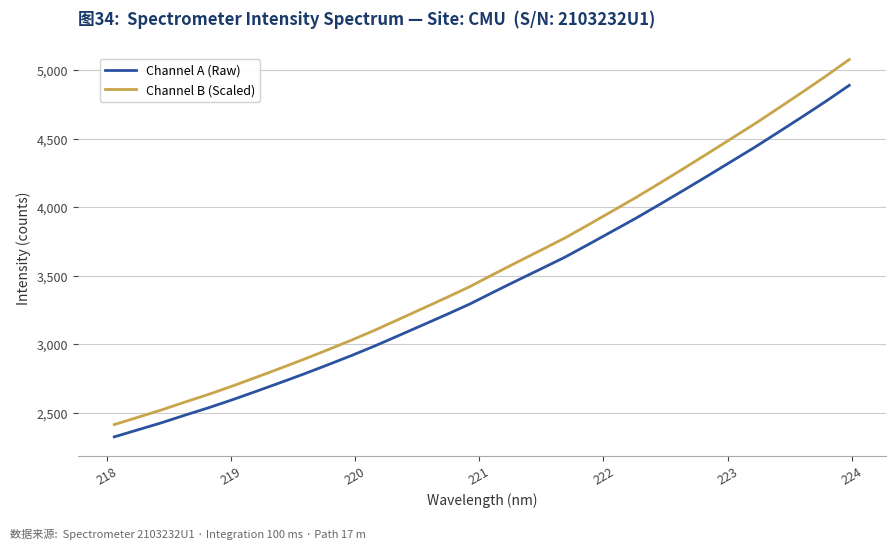

What is the sum of all Channel B (Scaled) values?

114171.2